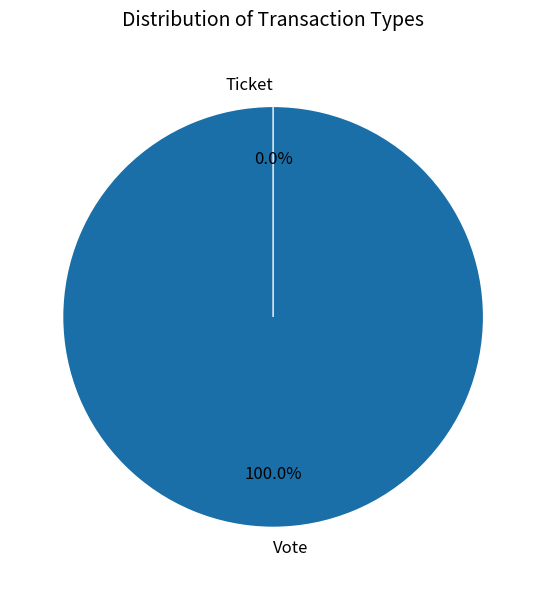

How many slices are in this pie chart?

2